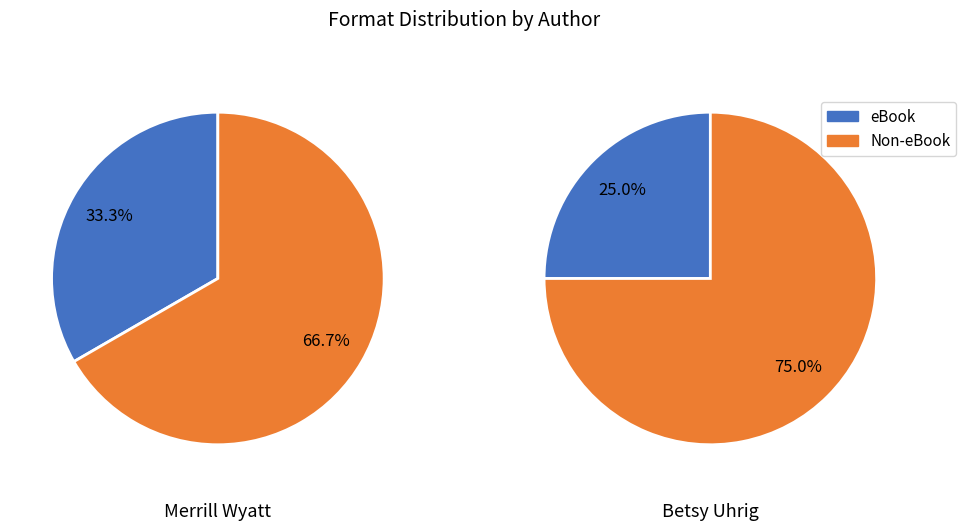

What is the spread (max minus min) of values at Merrill Wyatt?

12